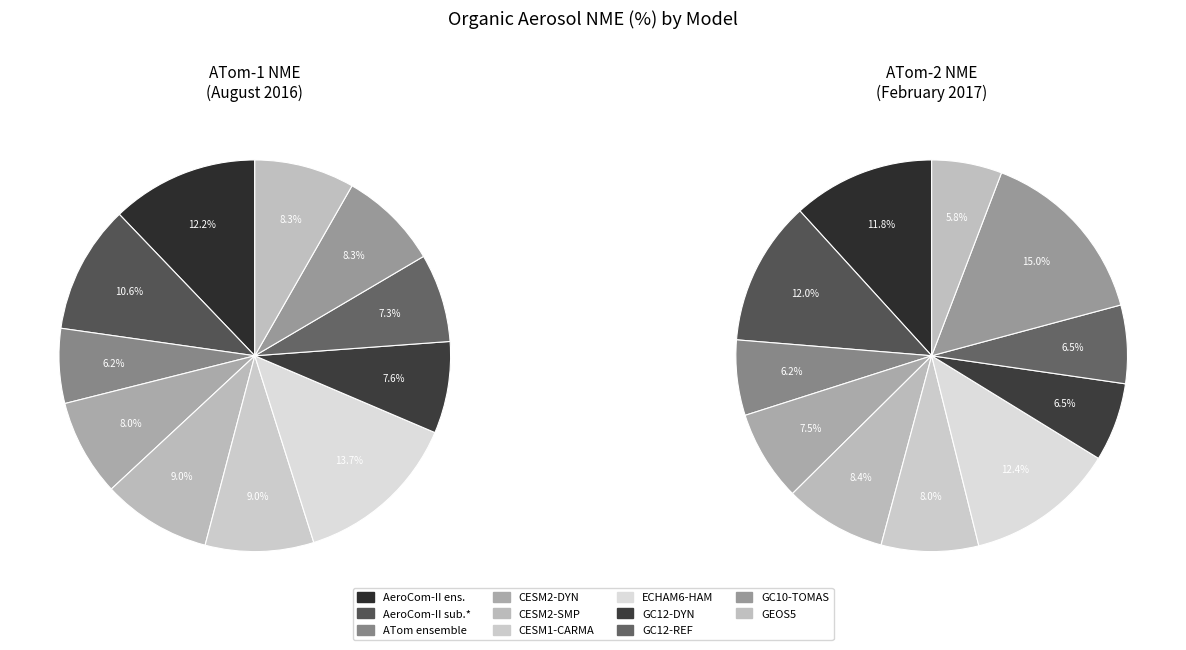

What is the largest slice in the pie chart?

GC10-TOMAS